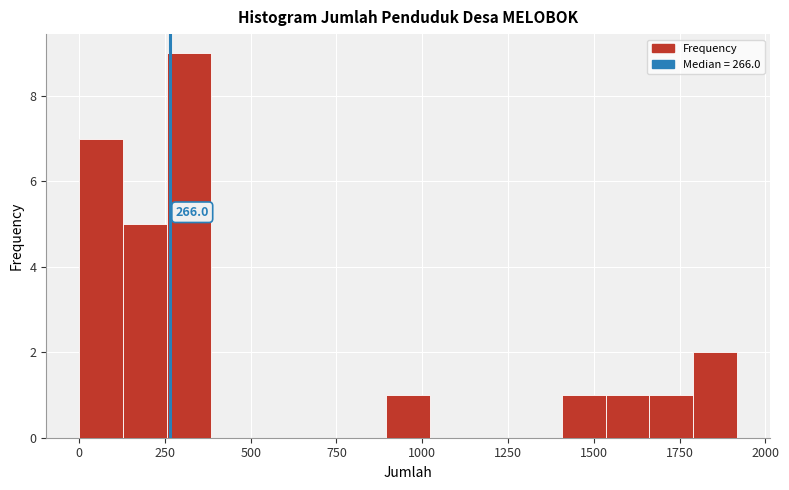

Around what value on the x-axis is the tallest bar? Give the approximate position of its centre, as read against the axis.

300